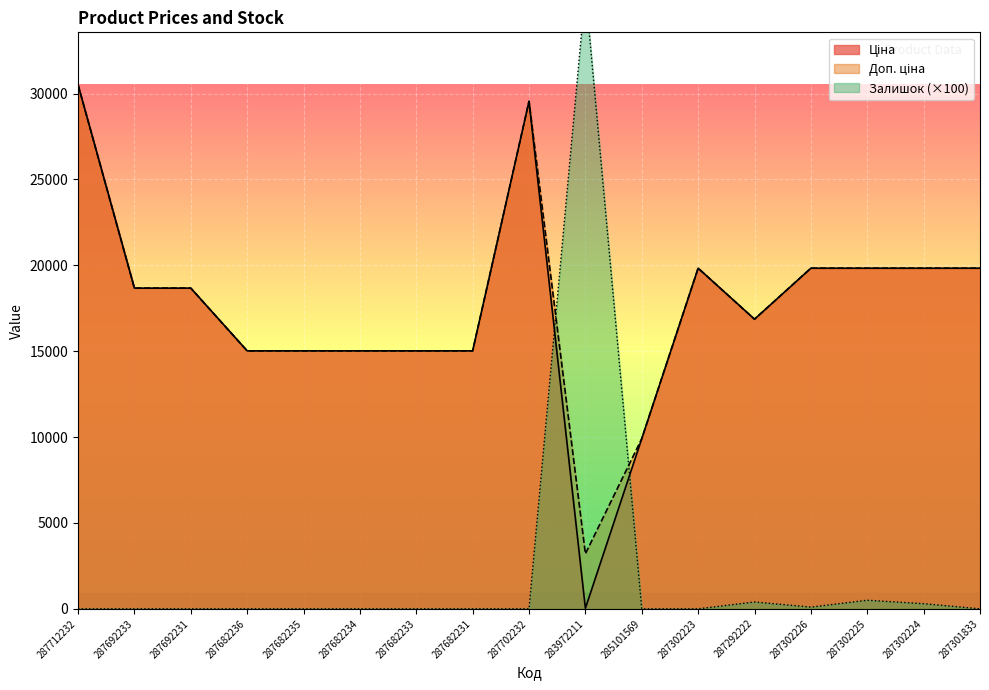

True or false: Ціна and Залишок intersect in this chart.

True